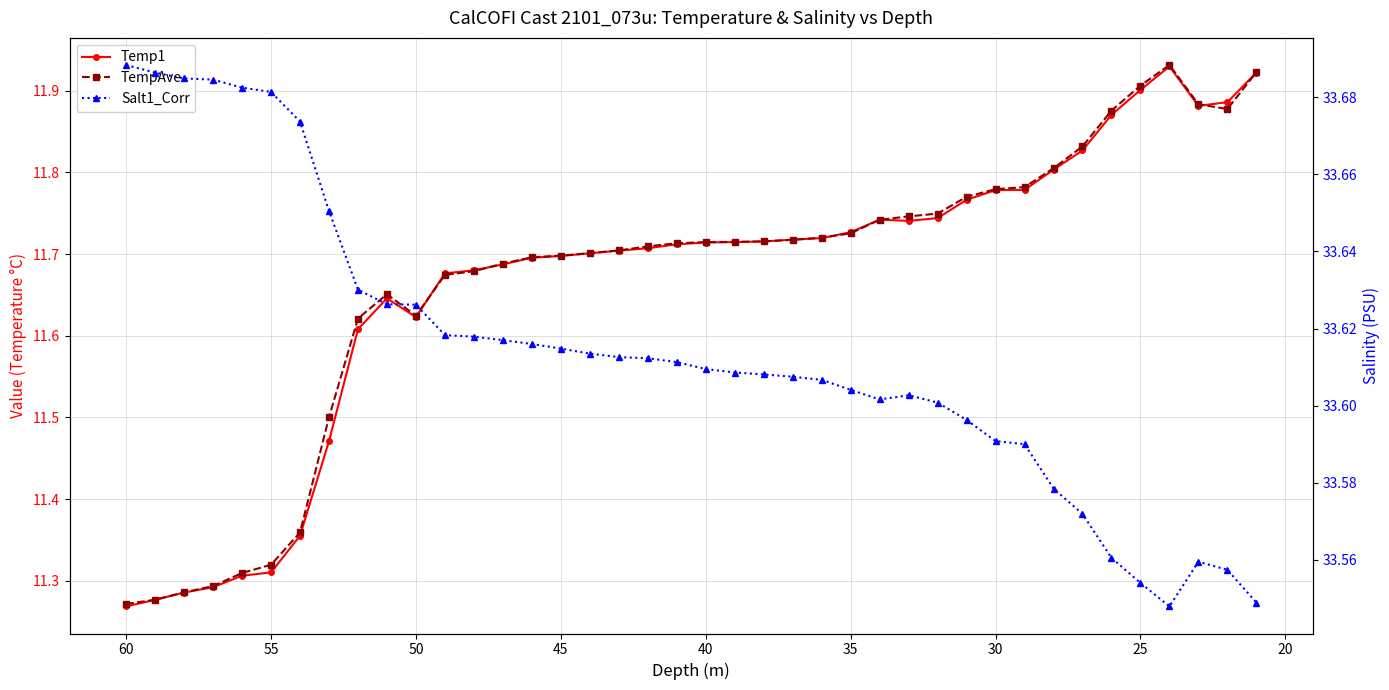

True or false: Salt1_Corr and Temp1 cross at least once.

False